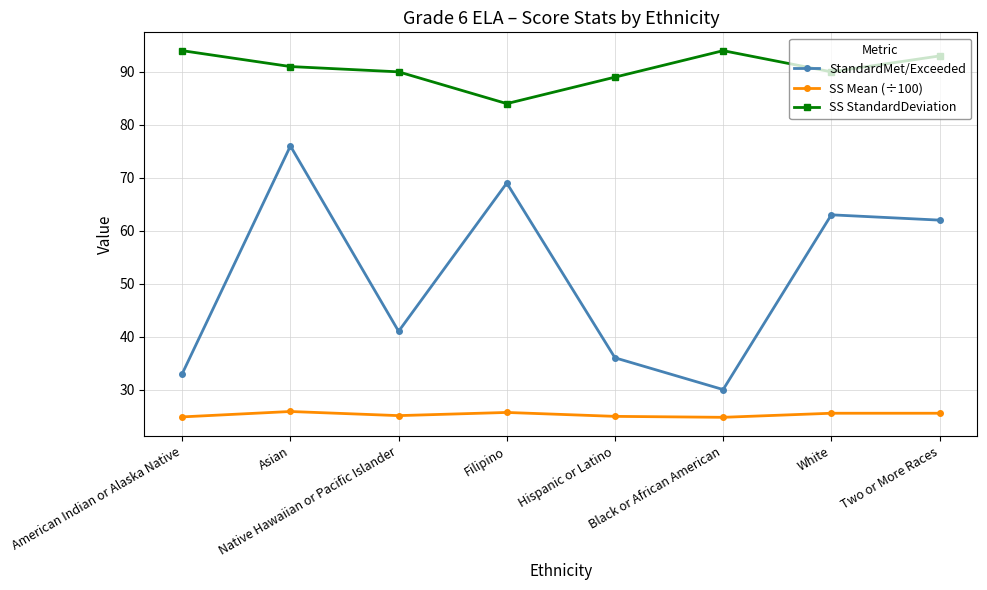

Which series changed the most between Black or African American and White?

StandardMet/Exceeded